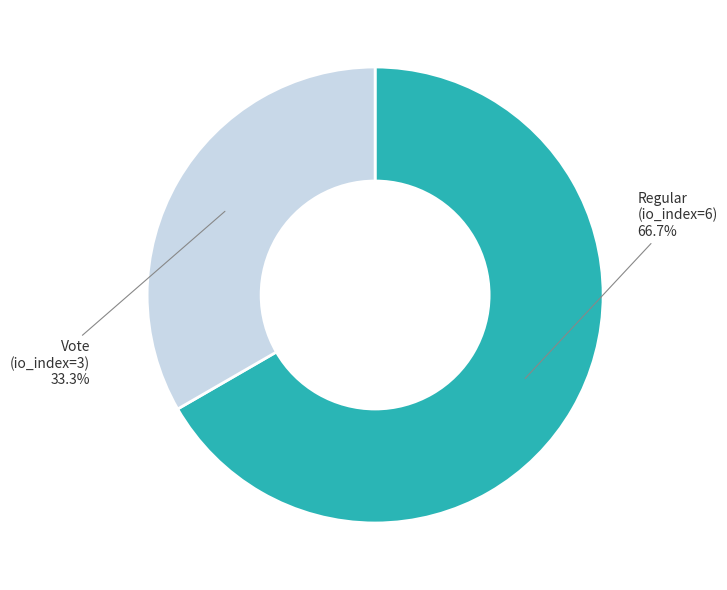

Is there any slice that represents more than half of the pie?

Yes